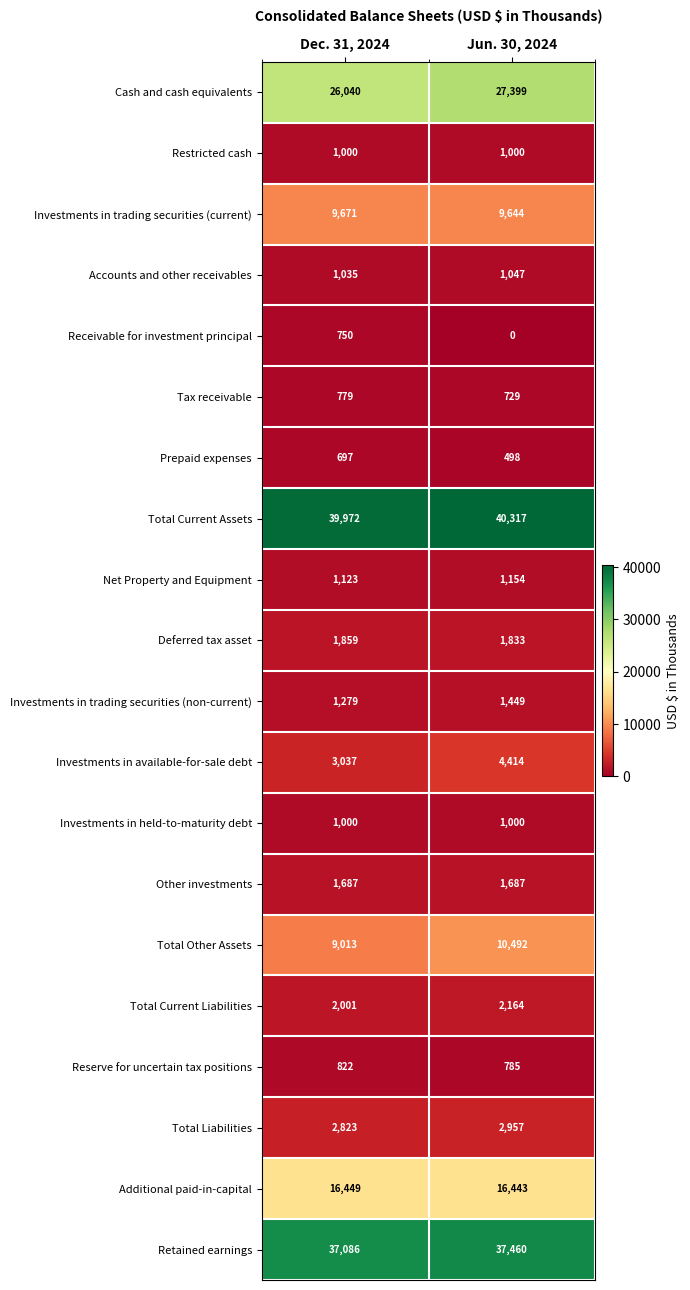

What is the total value across all series at Dec. 31, 2024?

158123